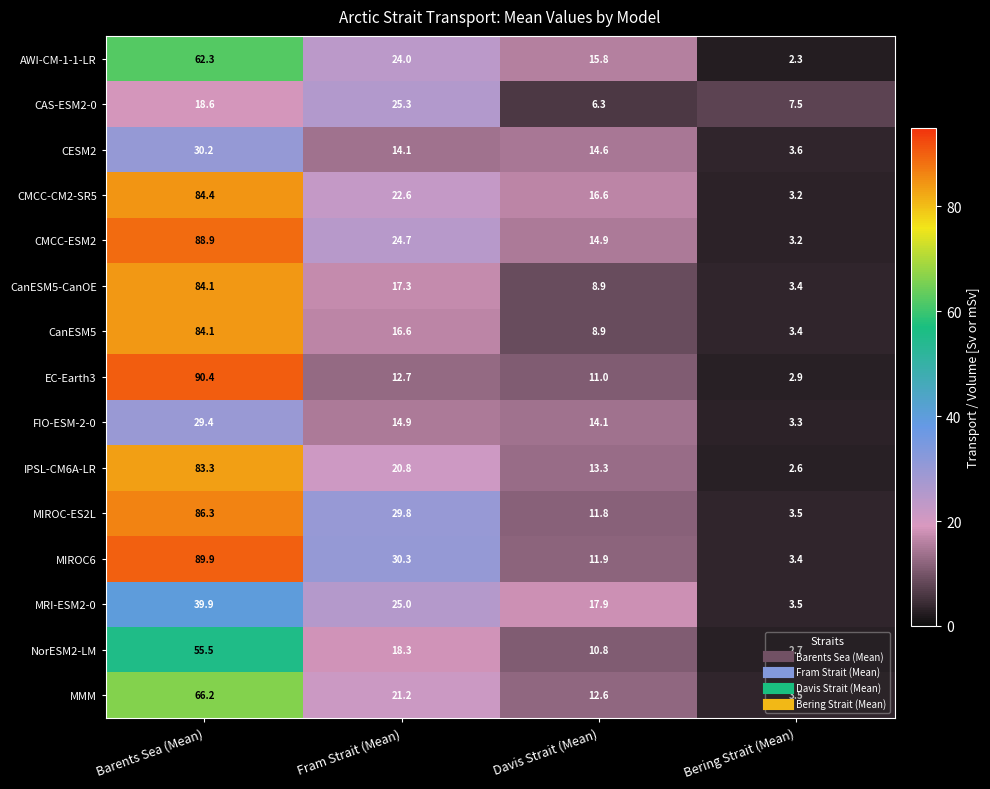

The CAS-ESM2-0 series shows 11.1 at Bering Strait (Mean). True or false?

False